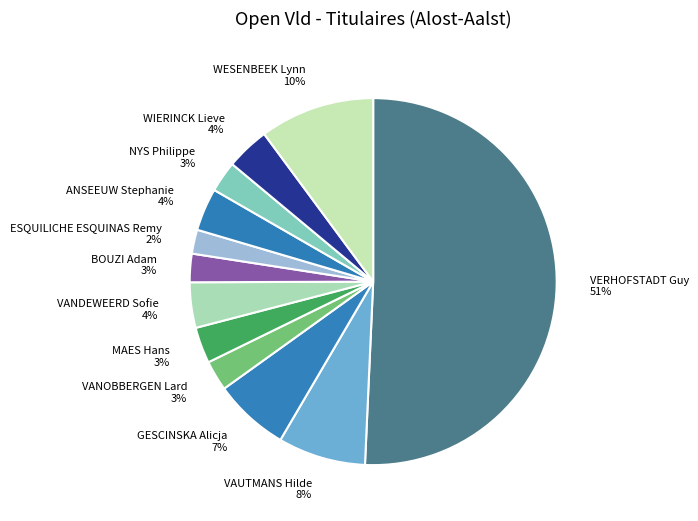

To the nearest percent, what is the difference between the ESQUILICHE ESQUINAS Remy and VAUTMANS Hilde slice percentages?

6%